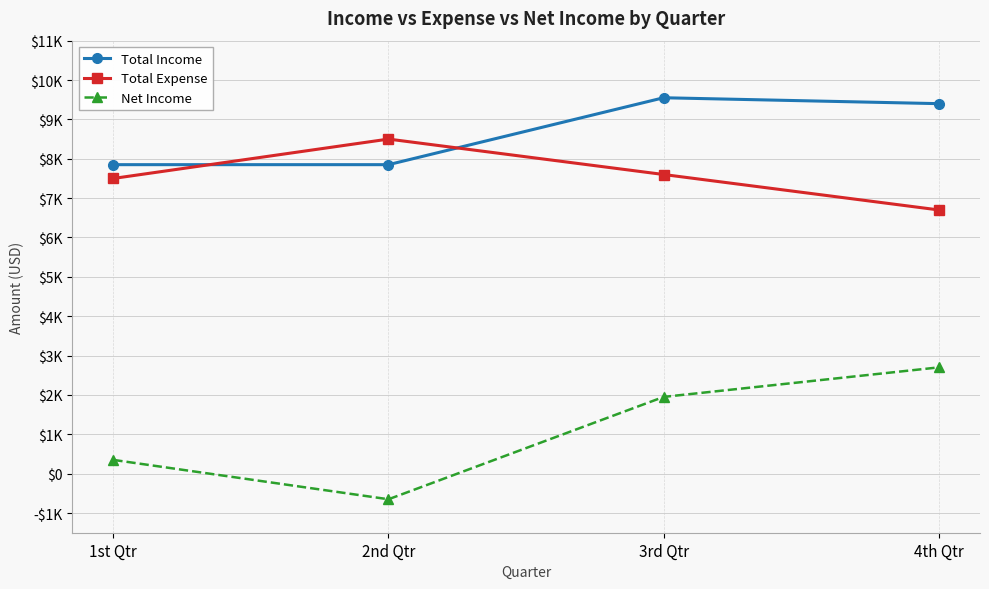

Which category has the lowest value across all series?

2nd Qtr